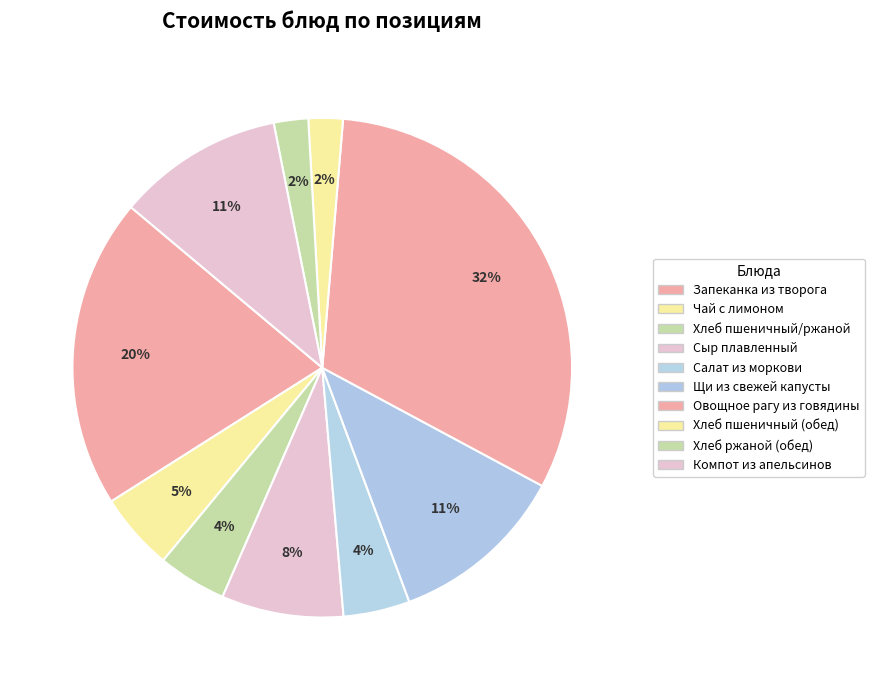

To the nearest percent, what percentage of the pie is Сыр плавленный?

8%